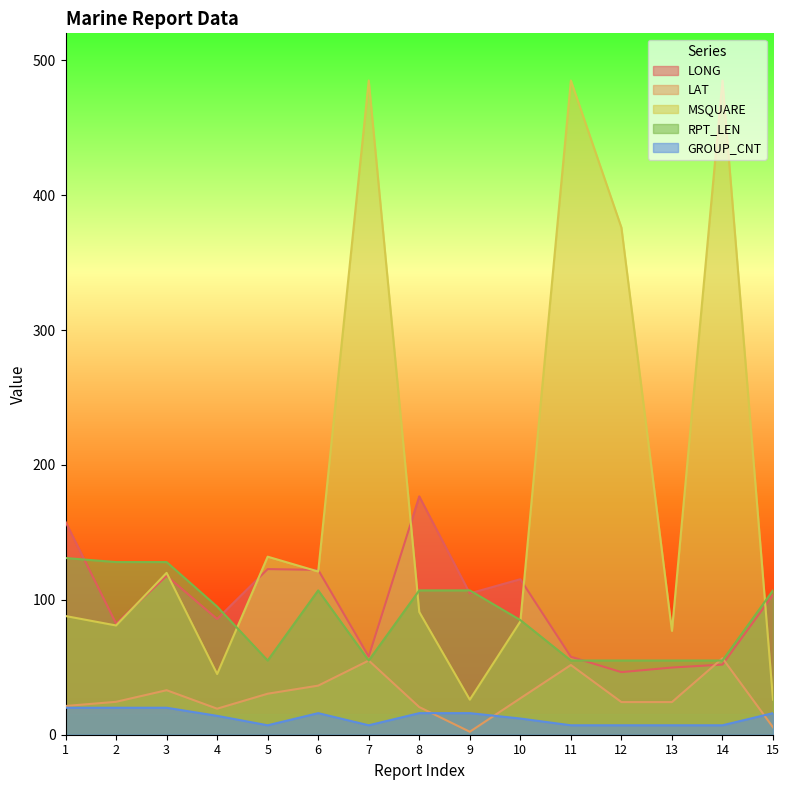

Is it true that LAT equals 21.3 at 1?

True